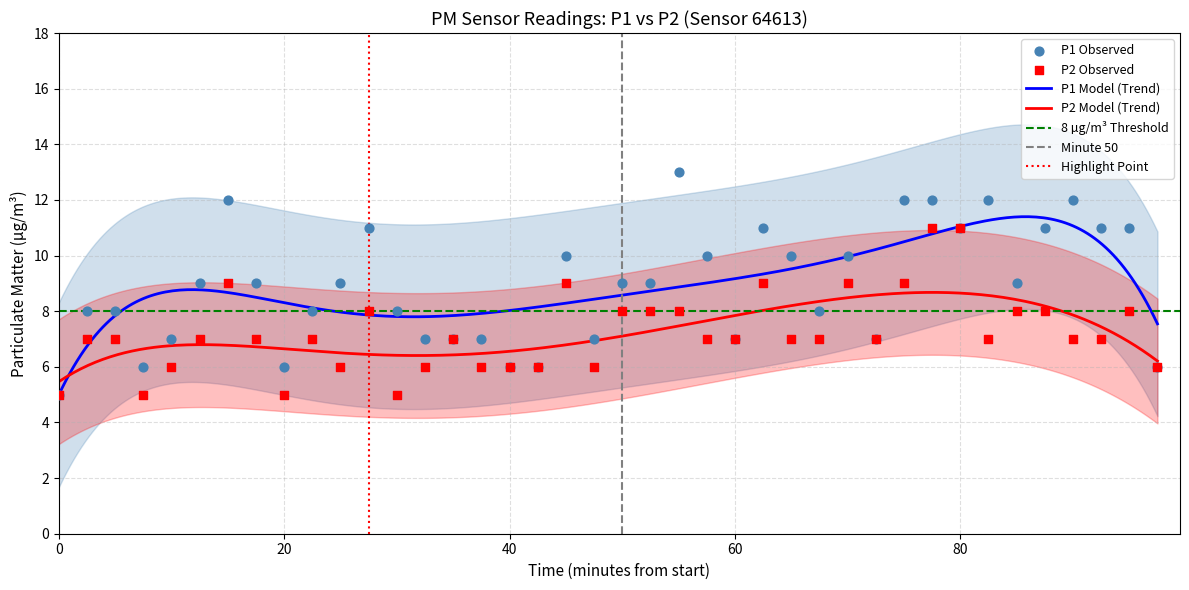

What is the maximum value for P2 Model (Trend)?

8.7